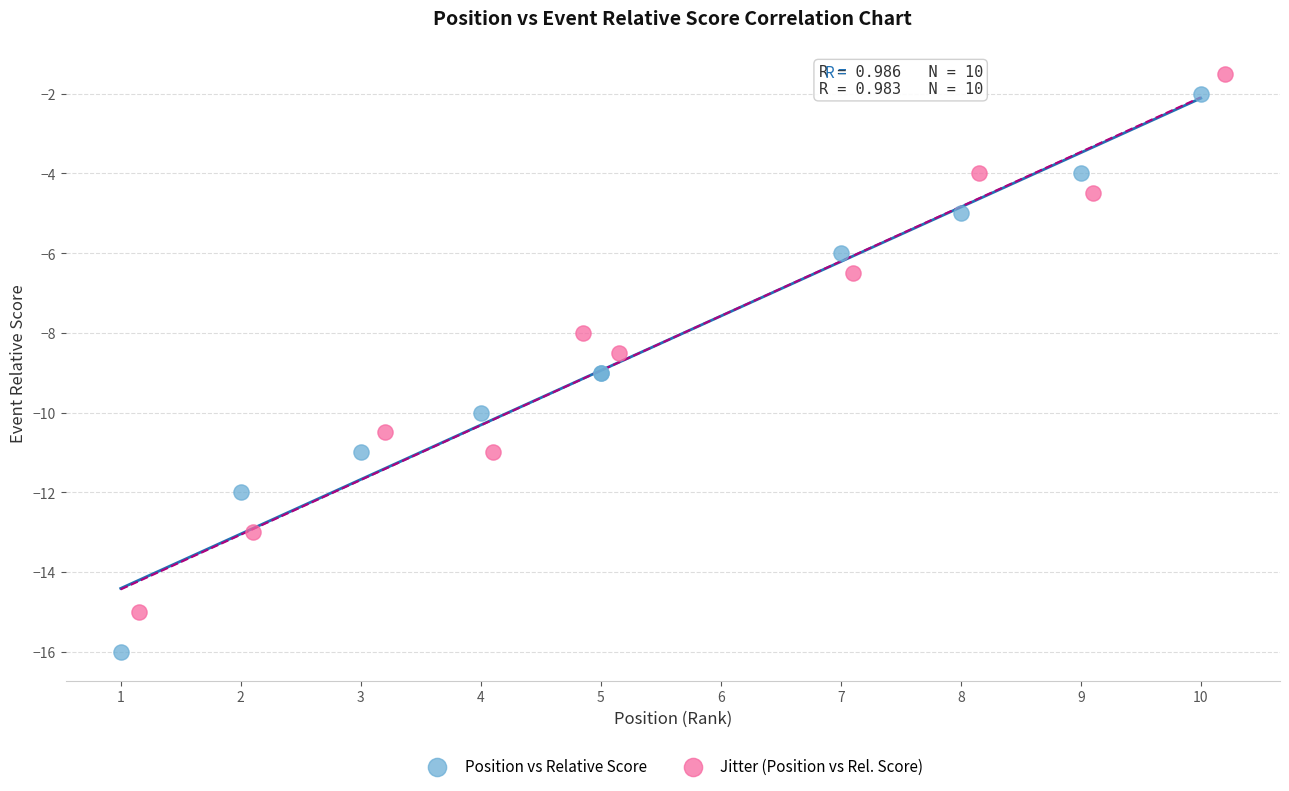

Which series has the widest spread of Y values?

Position vs Relative Score